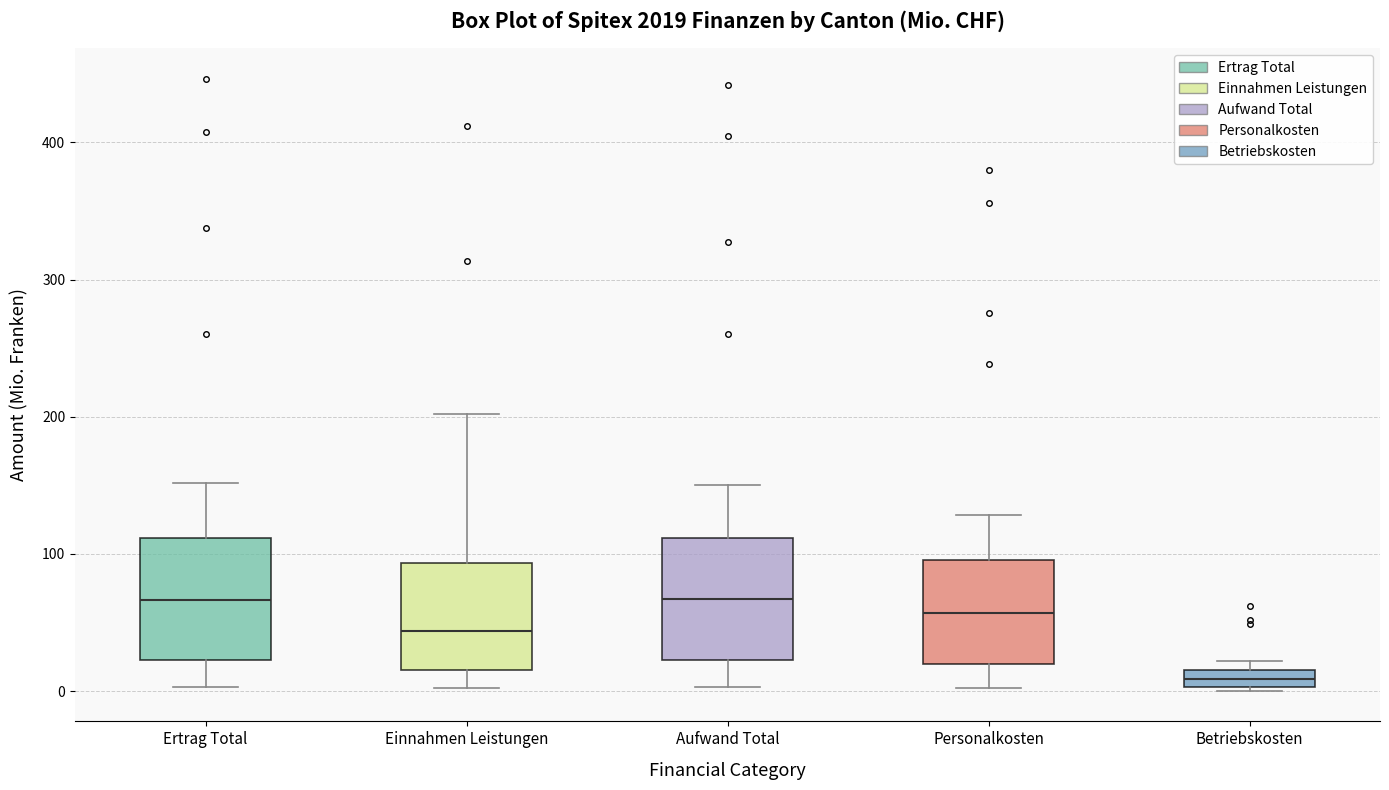

Where does the lower whisker of the box for Personalkosten end on the y-axis? The values are not printed on the chart, so give them approximately, as read against the axis.

0